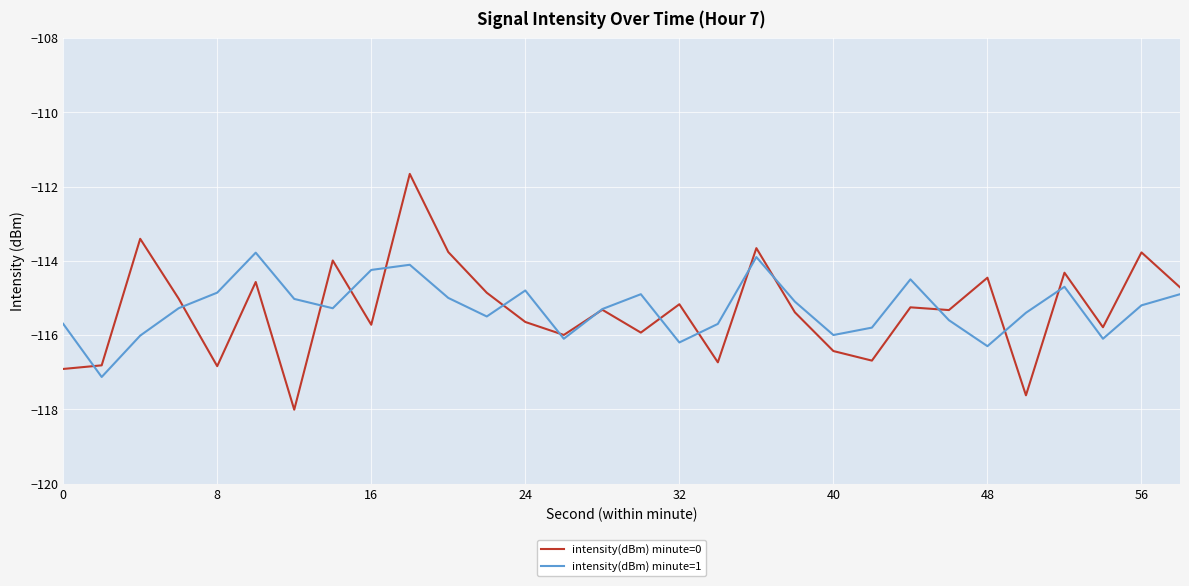

Which series has the widest spread of values?

intensity(dBm) minute=0